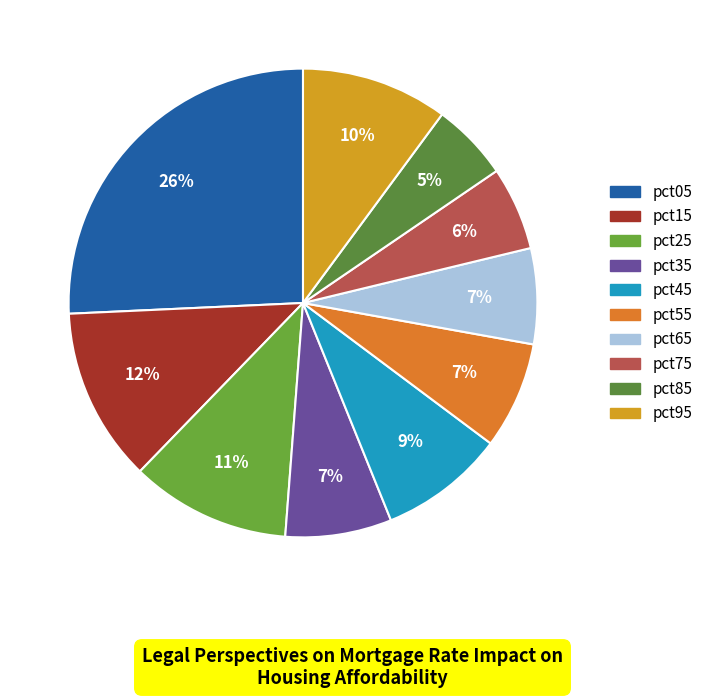

To the nearest percent, what is the average slice percentage?

10%